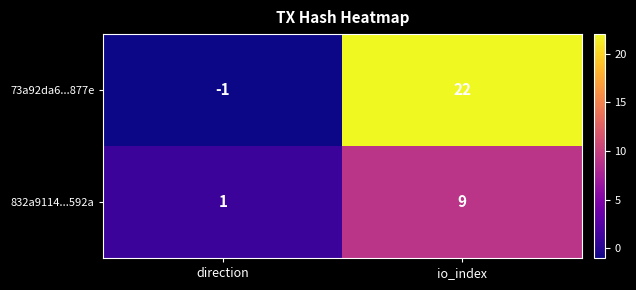

What is the difference between the maximum and minimum values in the 73a92da6...877e series?

23